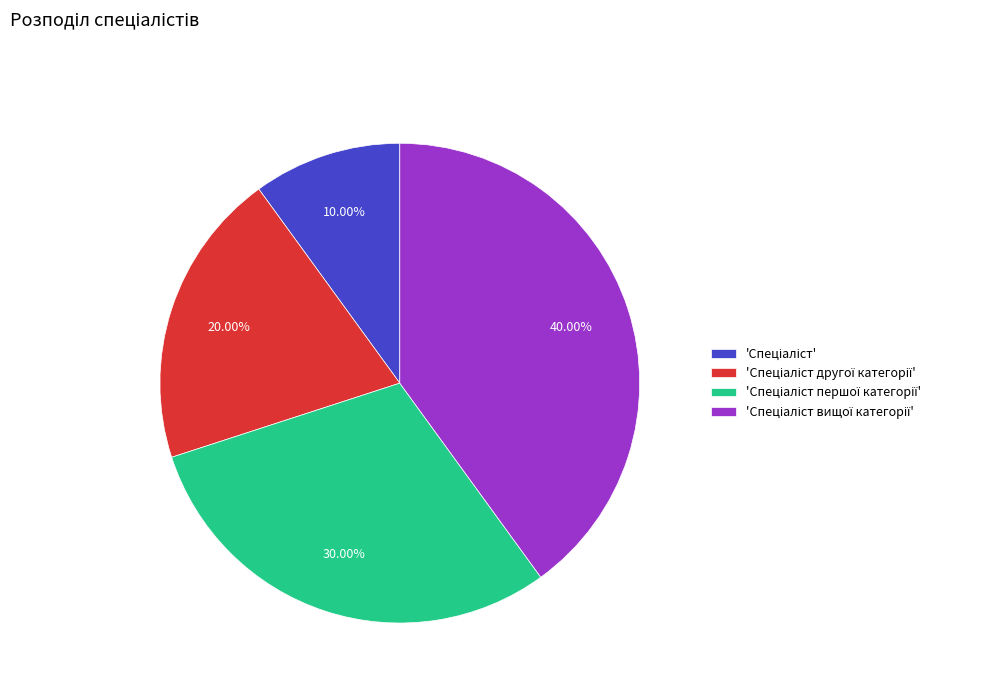

Is there any slice that represents more than half of the pie?

No